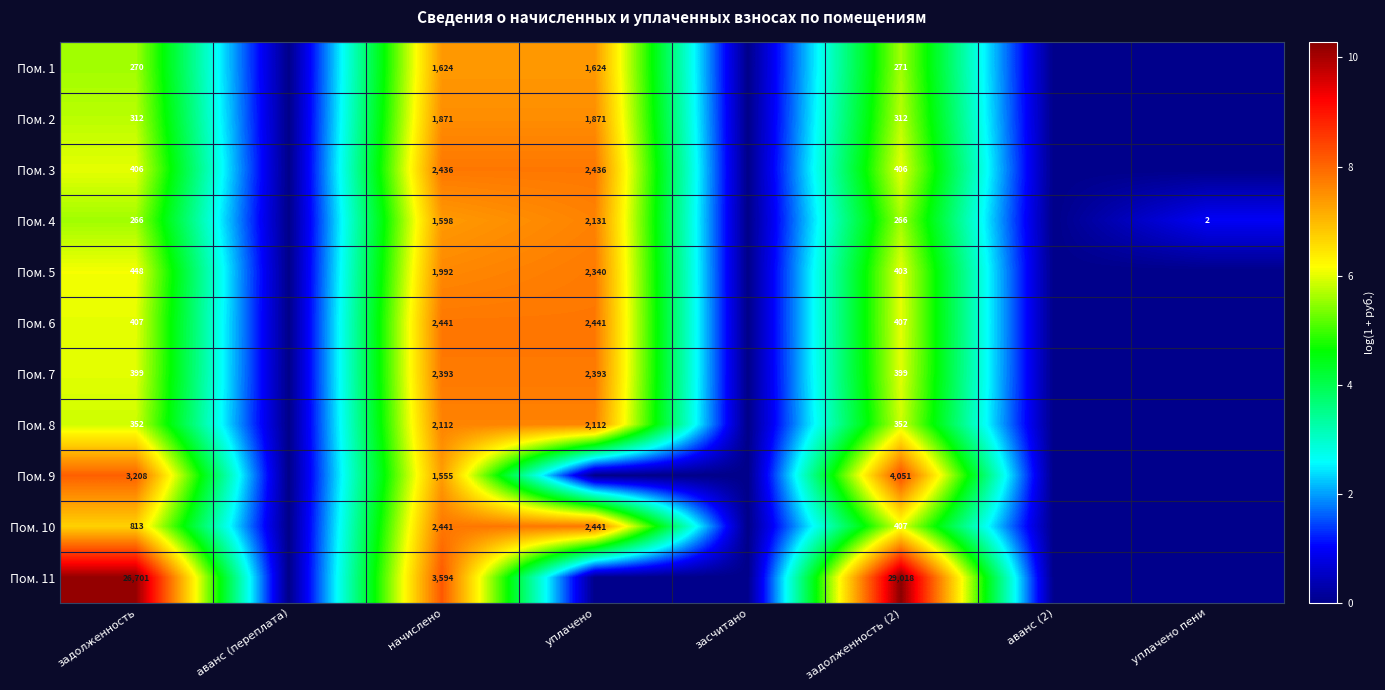

True or false: Пом. 11 has a value of 26701 at задолженность.

True